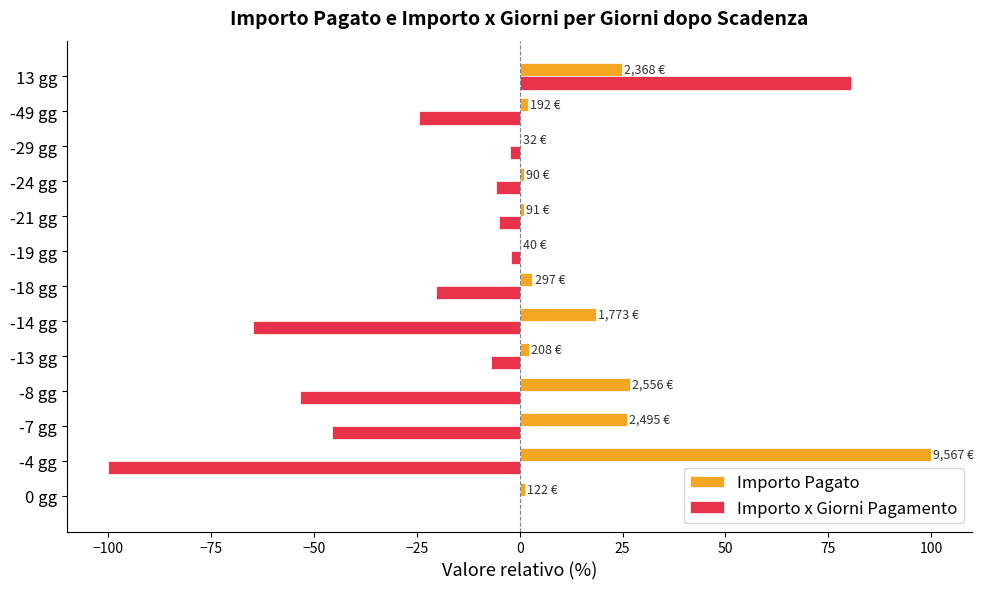

What is the total value across all series at -8 gg?

-26.7